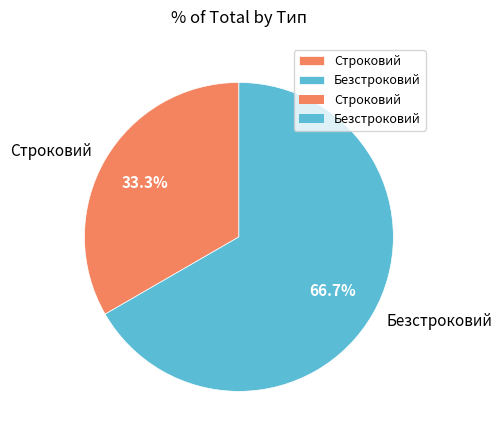

Is there any slice that represents more than half of the pie?

Yes